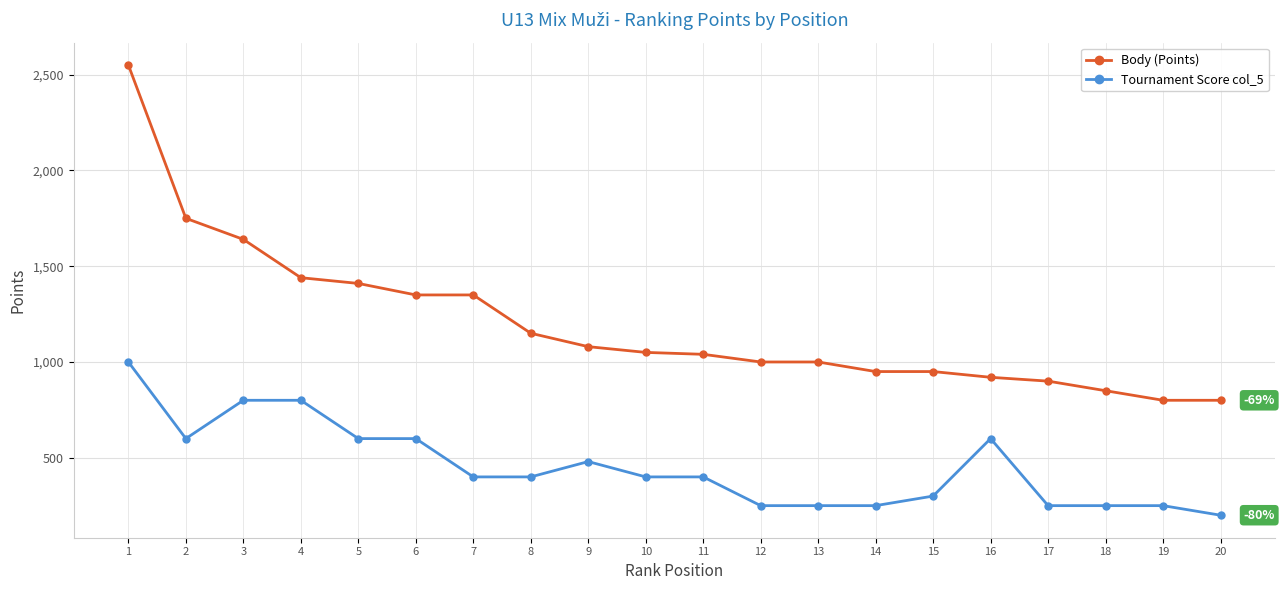

Which series has the widest spread of values?

Body (Points)